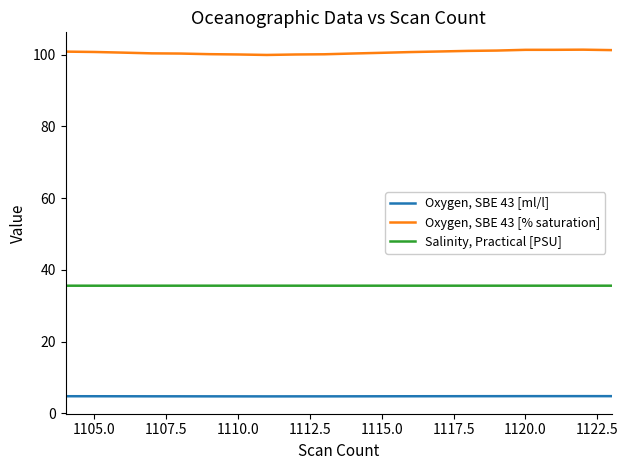

What is the minimum value for Salinity, Practical [PSU]?

35.6